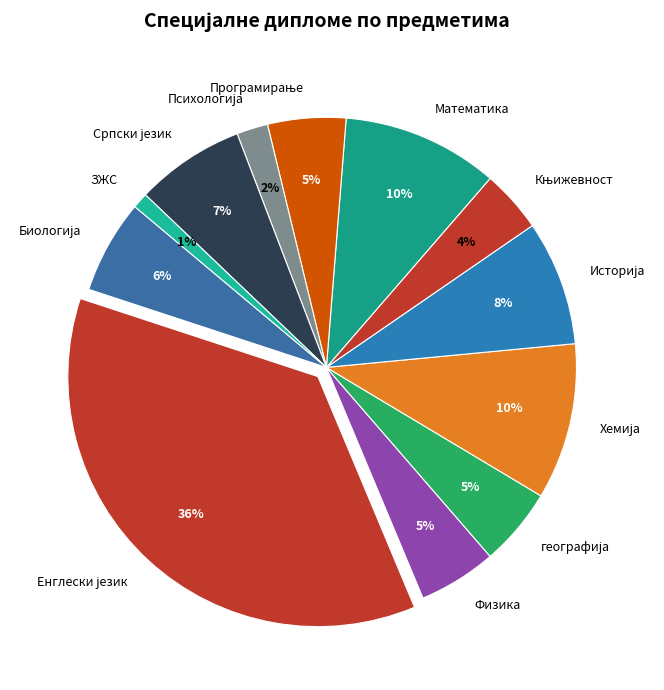

Is there any slice that represents more than half of the pie?

No